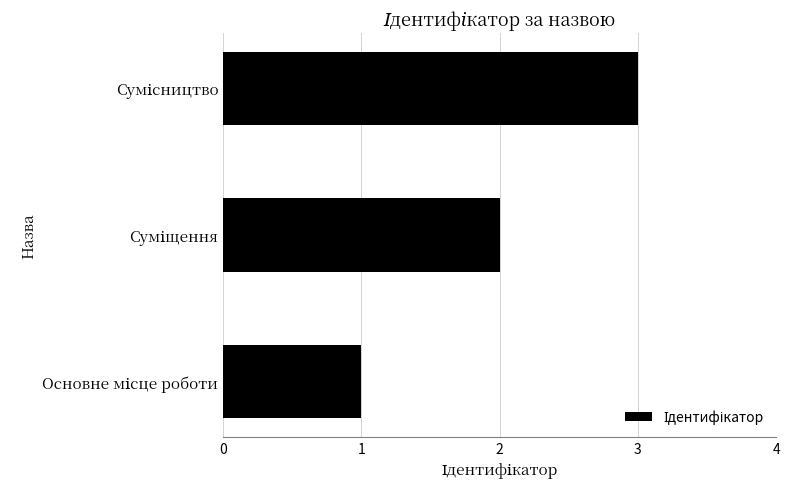

What is the sum of all values?

6